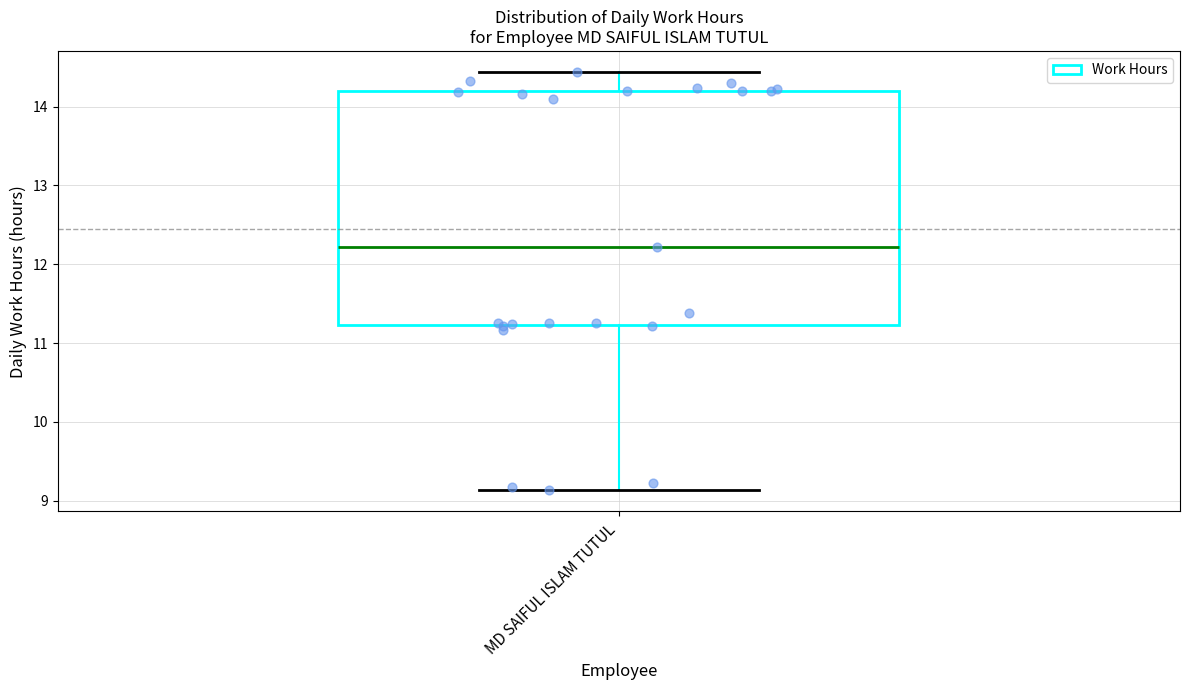

Read this box plot against the y-axis: the position of the median line, the range covered by the box, and the ends of both whiskers. The values are not printed on the chart, so give them approximately, as read against the axis.

median 12.2, box 11.2 to 14.2, whiskers 9.1 to 14.4